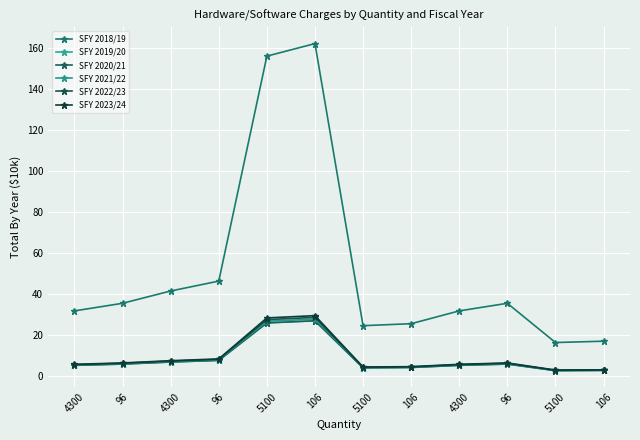

What is the sum of the SFY 2019/20 values at 96 and 5100?

32.0